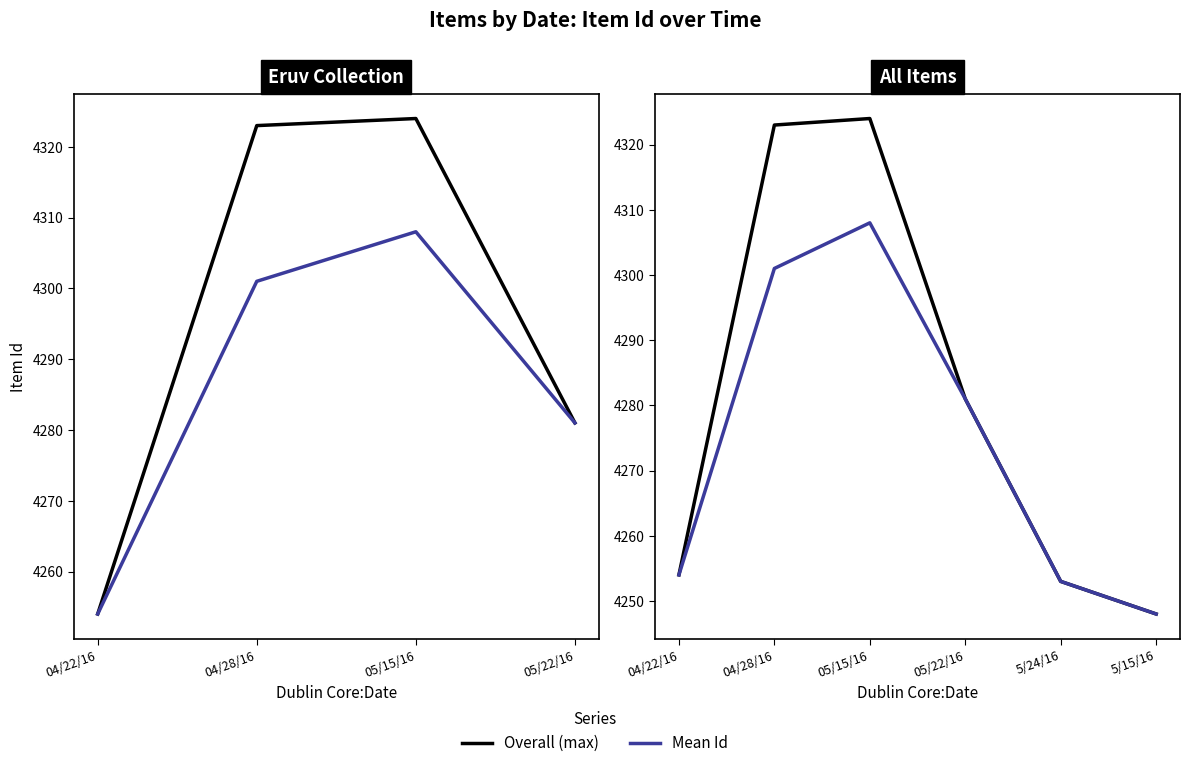

How many values in the Mean Id series exceed 4281?

2